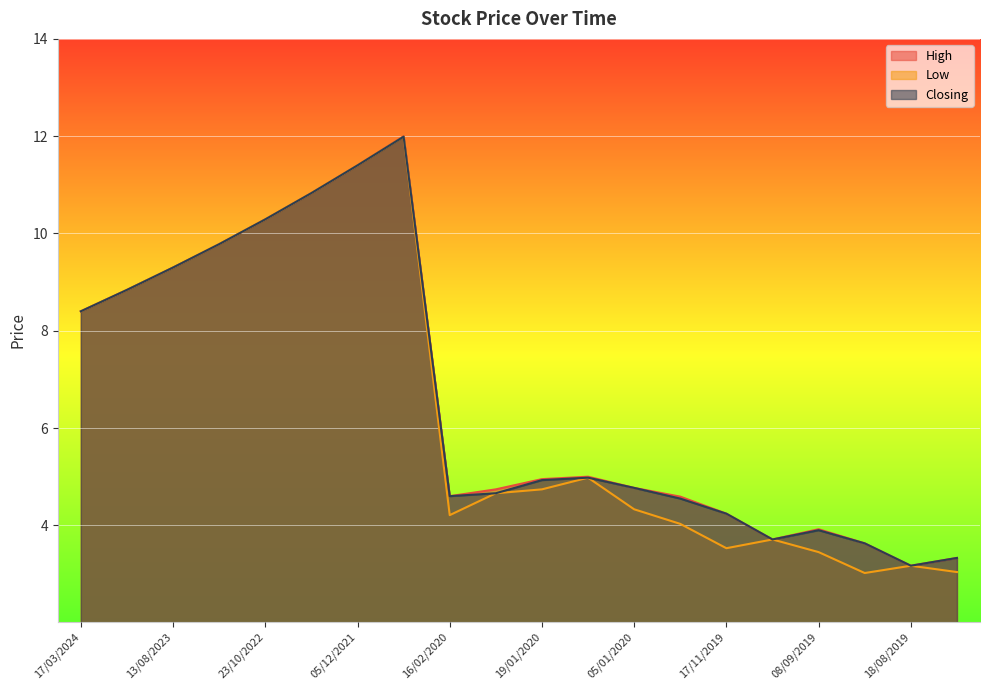

Does the chart display data point markers on the line(s)?

No